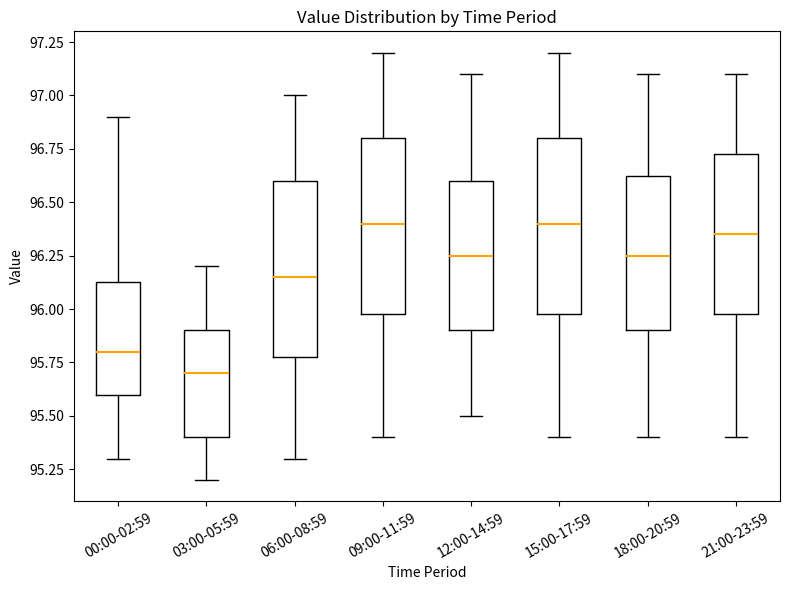

Reading left to right, transcribe this box plot: for each box, give where its median line is, the range the box spans, and where its two whiskers end, as read against the y-axis. The values are not printed on the chart, so give them approximately, as read against the axis.

00:00-02:59: median 95.80, box 95.60 to 96.15, whiskers 95.30 to 96.90
03:00-05:59: median 95.70, box 95.40 to 95.90, whiskers 95.20 to 96.20
06:00-08:59: median 96.15, box 95.80 to 96.60, whiskers 95.30 to 97.00
09:00-11:59: median 96.40, box 96.00 to 96.80, whiskers 95.40 to 97.20
12:00-14:59: median 96.25, box 95.90 to 96.60, whiskers 95.50 to 97.10
15:00-17:59: median 96.40, box 96.00 to 96.80, whiskers 95.40 to 97.20
18:00-20:59: median 96.25, box 95.90 to 96.65, whiskers 95.40 to 97.10
21:00-23:59: median 96.35, box 96.00 to 96.75, whiskers 95.40 to 97.10